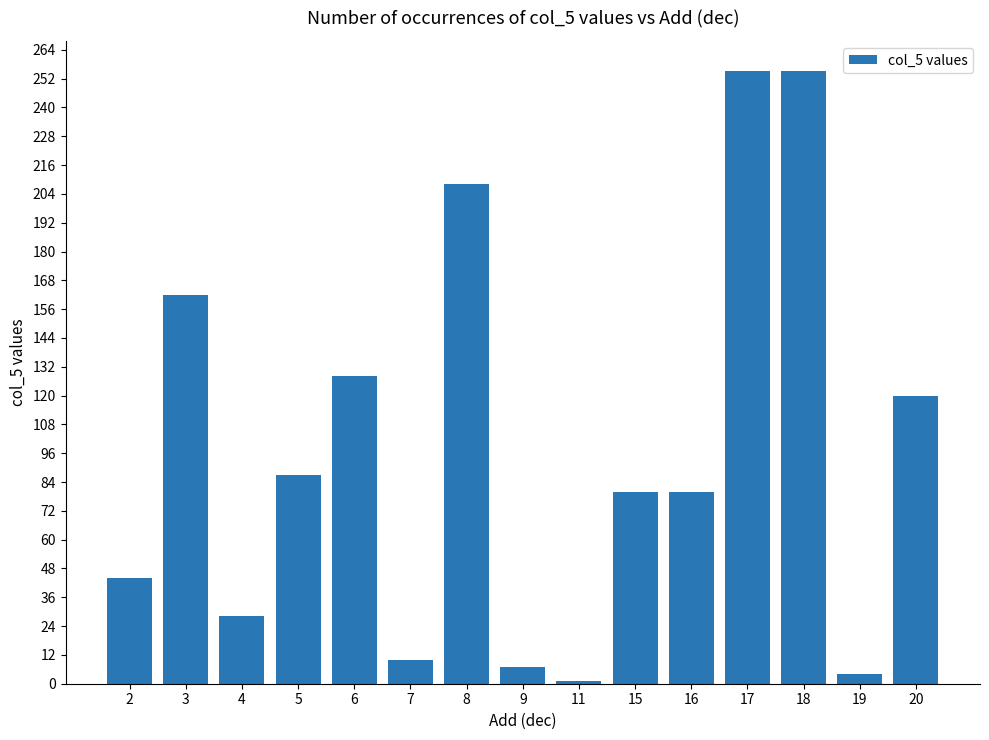

The value at 20 is 120. True or false?

True